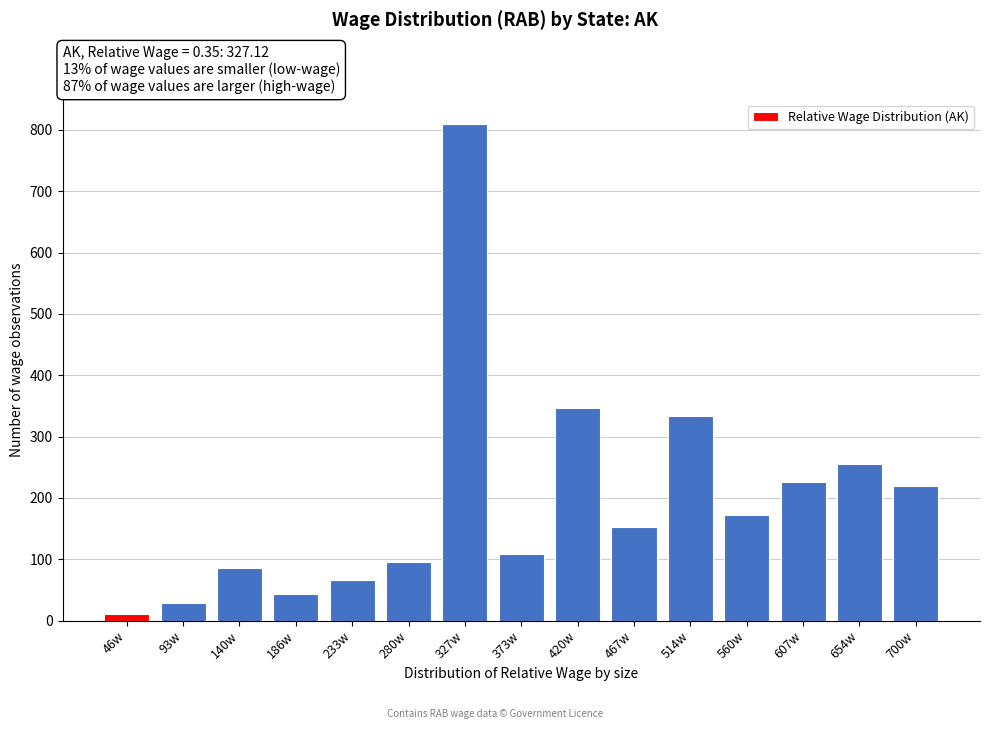

Reading left to right, what are all the values shown in this chart?

11	28	86	43	66	96	809	108	347	153	334	172	226	256	220